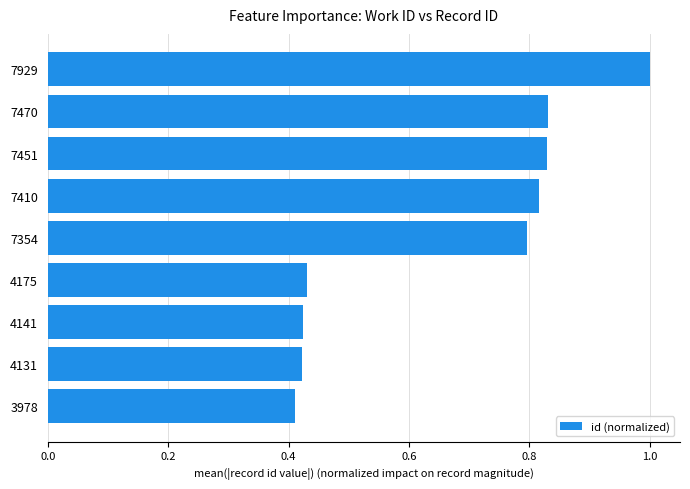

True or false: the data shows 0.8 at 7.

True